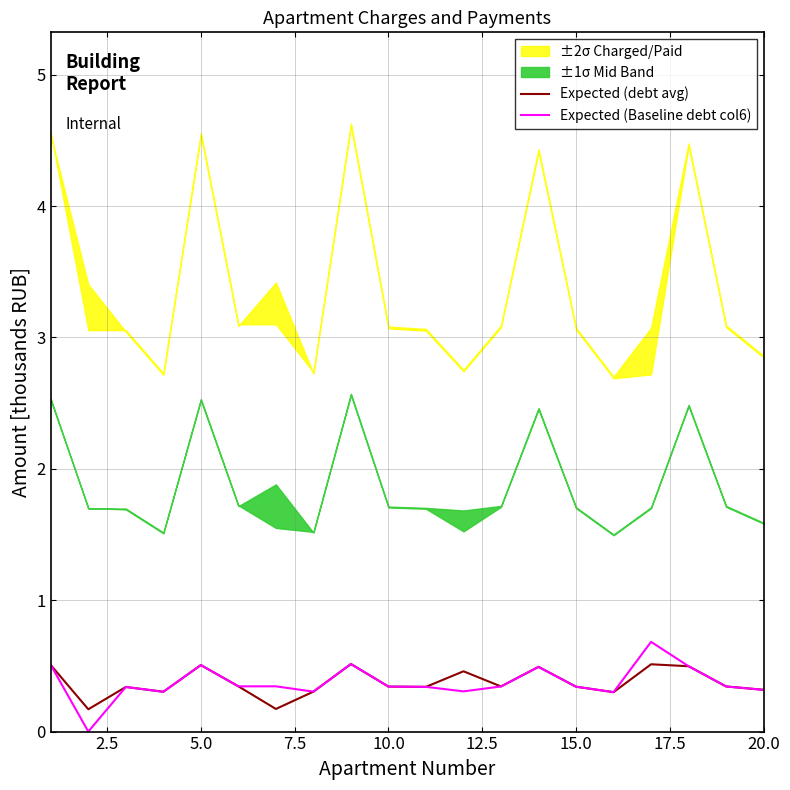

The value of Expected (Baseline debt col6) at 17 is 0.9. True or false?

False